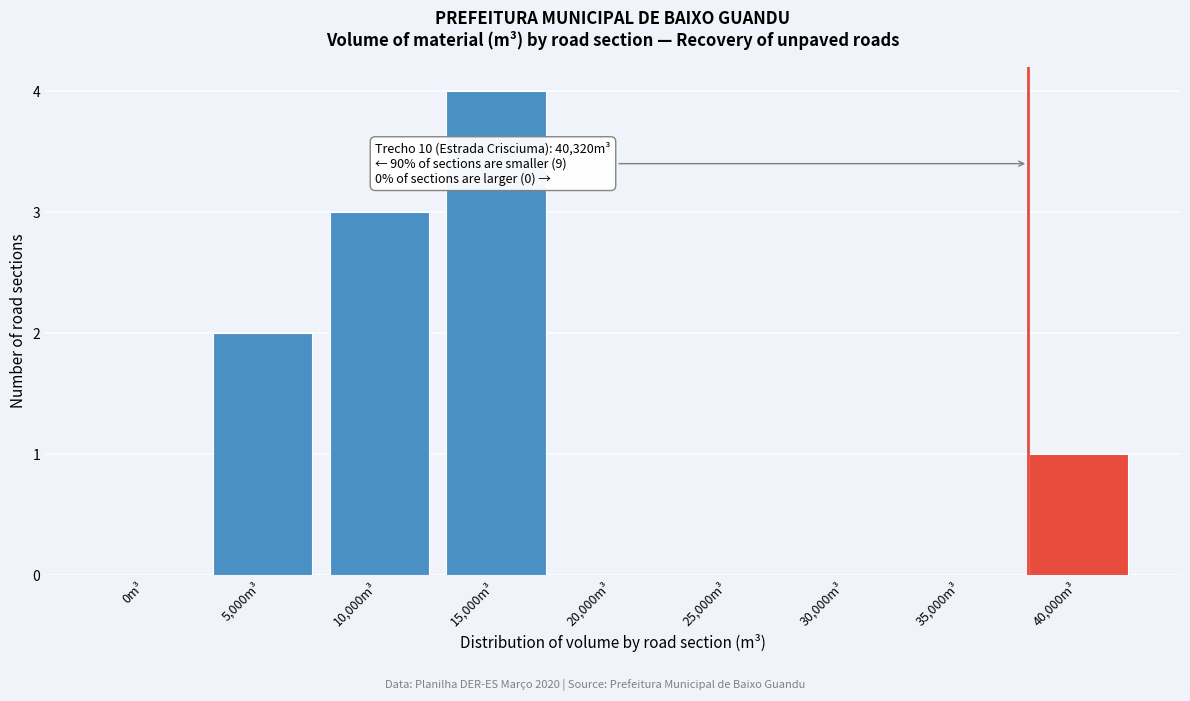

At which category does the chart reach its peak across all series?

15,000m³